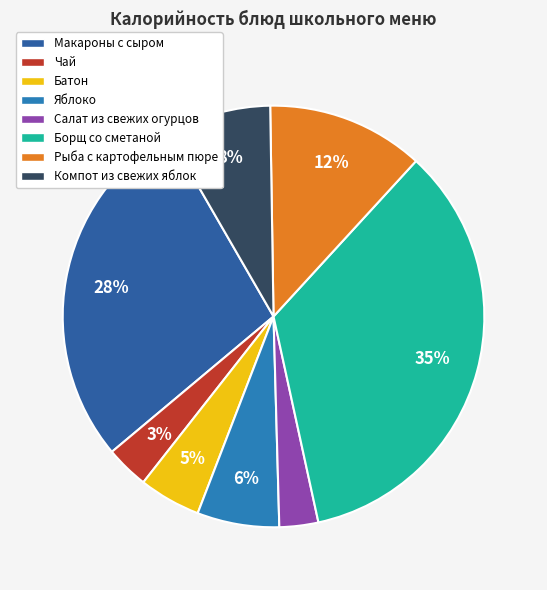

To the nearest percent, what is the combined percentage of Батон and Яблоко?

11%